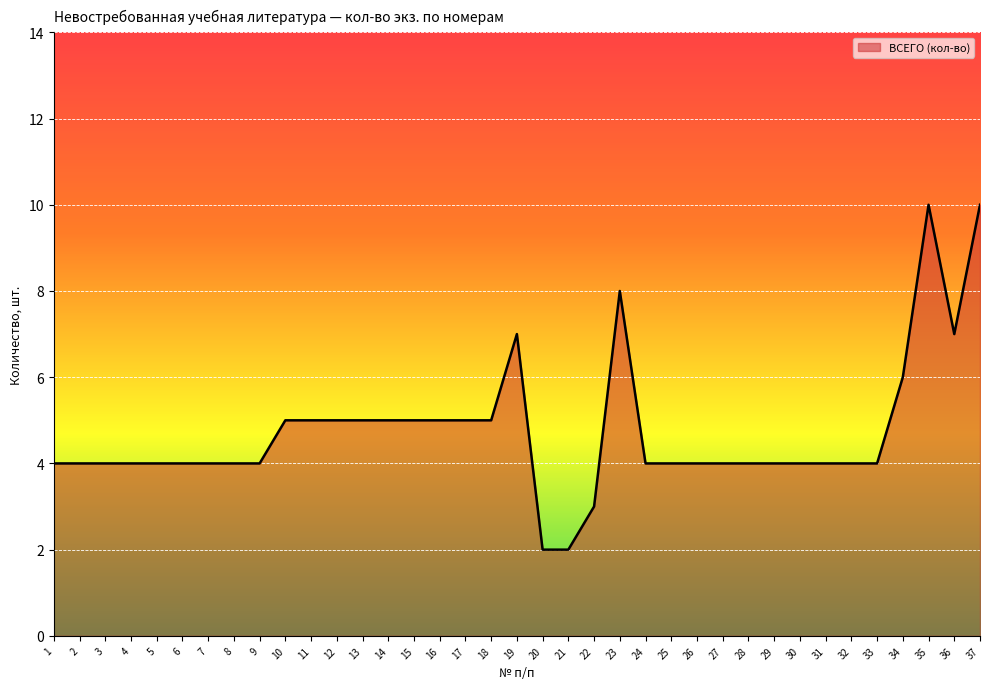

What is the difference between the maximum and second lowest values?

8